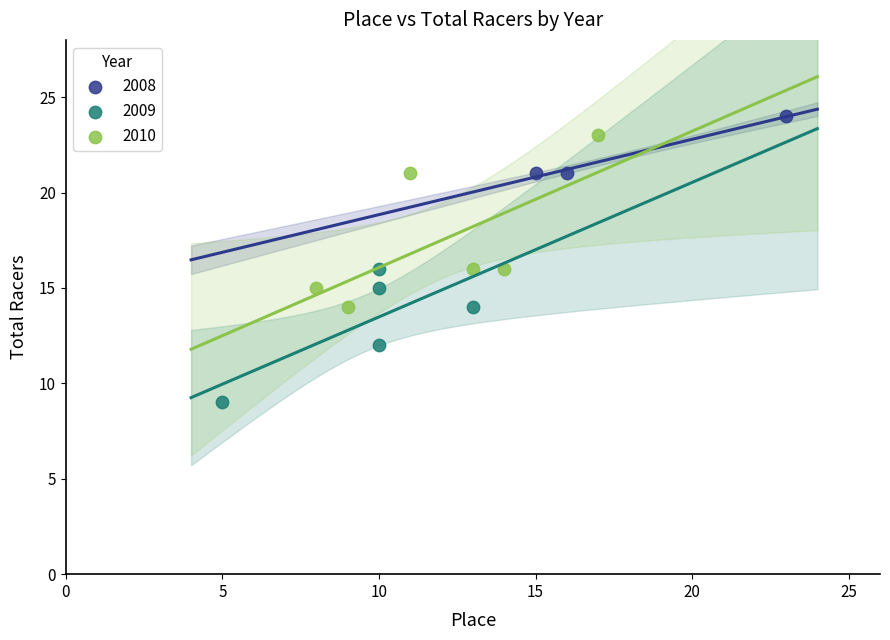

Which series has the largest Y range (max minus min)?

2010